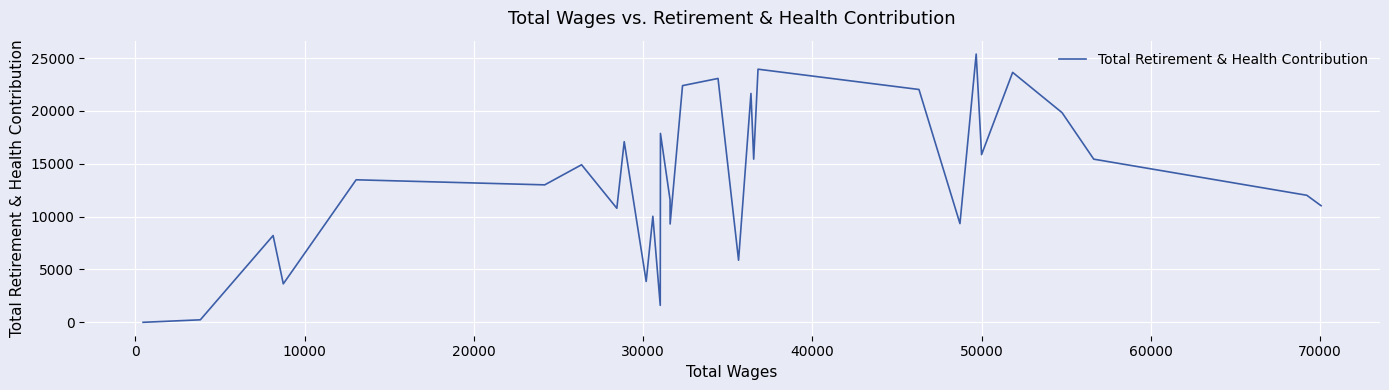

What is the maximum value shown in the chart?

25380